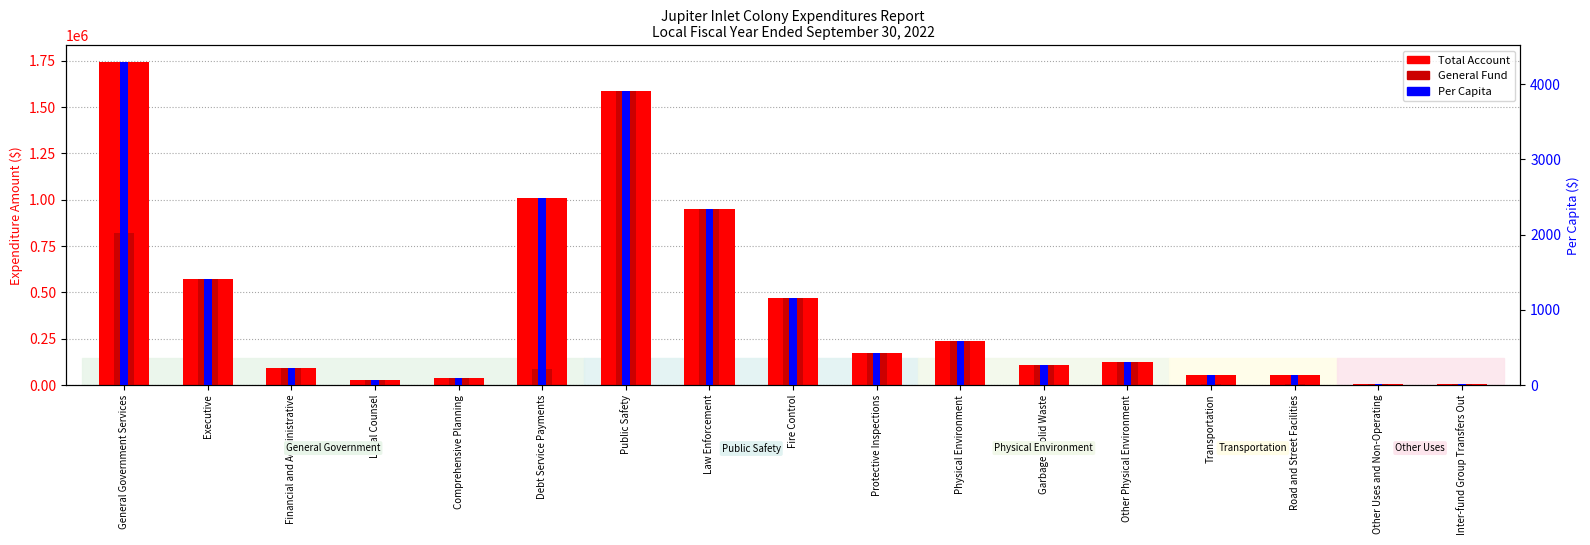

The Total Account series shows 573712.0 at Executive. True or false?

True